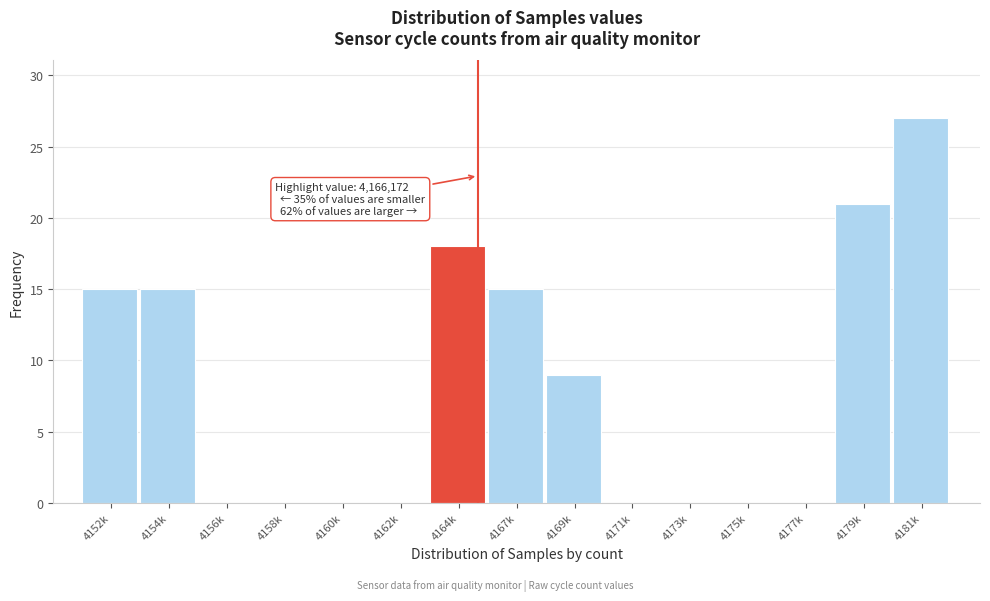

Reading left to right, extract all data points from this chart.

4152k=15	4154k=15	4156k=0	4158k=0	4160k=0	4162k=0	4164k=18	4167k=15	4169k=9	4171k=0	4173k=0	4175k=0	4177k=0	4179k=21	4181k=27